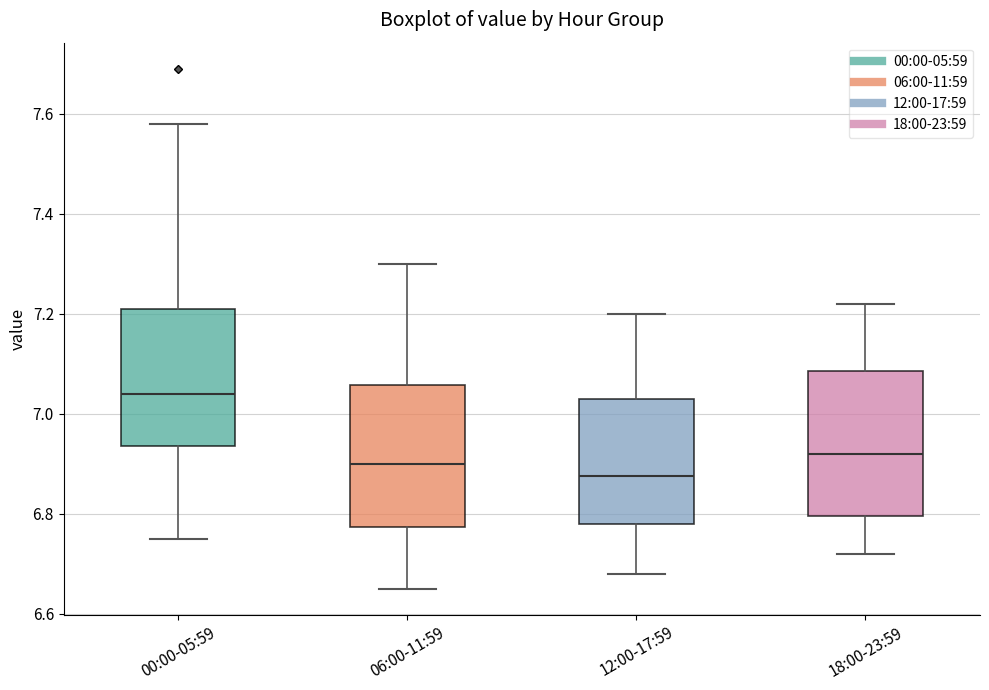

Reading left to right, transcribe this box plot: for each box, give where its median line is, the range the box spans, and where its two whiskers end, as read against the y-axis. The values are not printed on the chart, so give them approximately, as read against the axis.

00:00-05:59: median 7.04, box 6.94 to 7.22, whiskers 6.76 to 7.58
06:00-11:59: median 6.90, box 6.78 to 7.06, whiskers 6.66 to 7.30
12:00-17:59: median 6.88, box 6.78 to 7.04, whiskers 6.68 to 7.20
18:00-23:59: median 6.92, box 6.80 to 7.08, whiskers 6.72 to 7.22